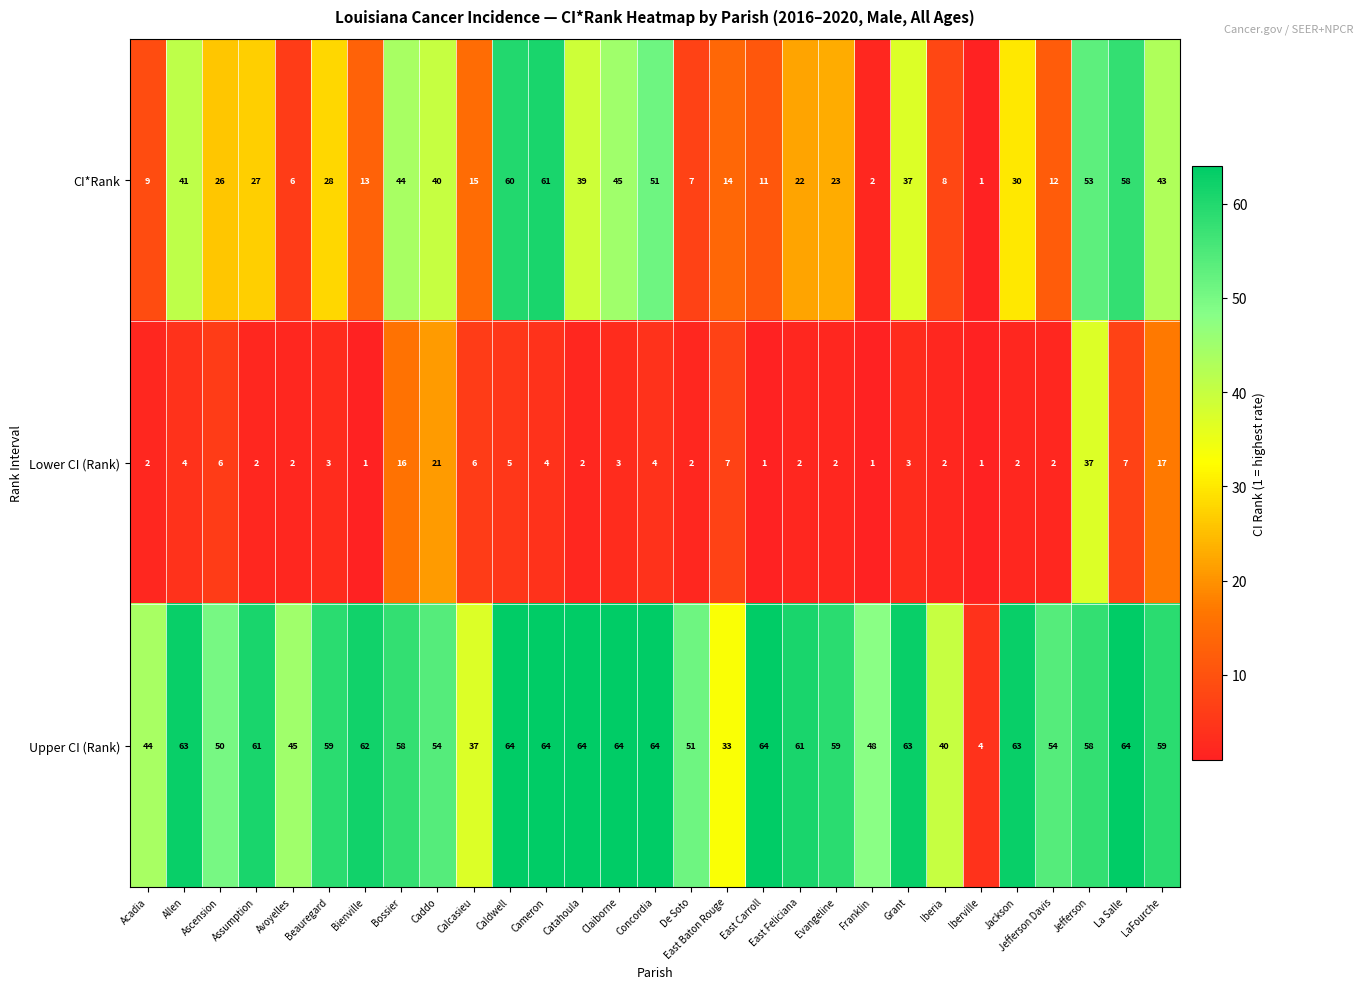

Which series has the largest total across all categories?

Upper CI (Rank)